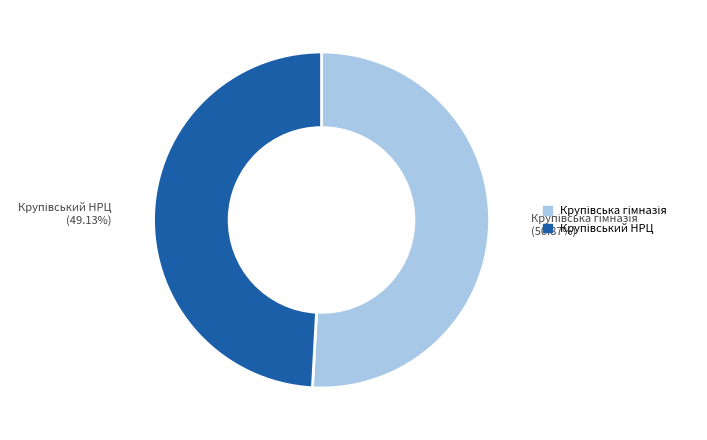

To the nearest percent, what percentage of the pie is Крупівська гімназія?

51%